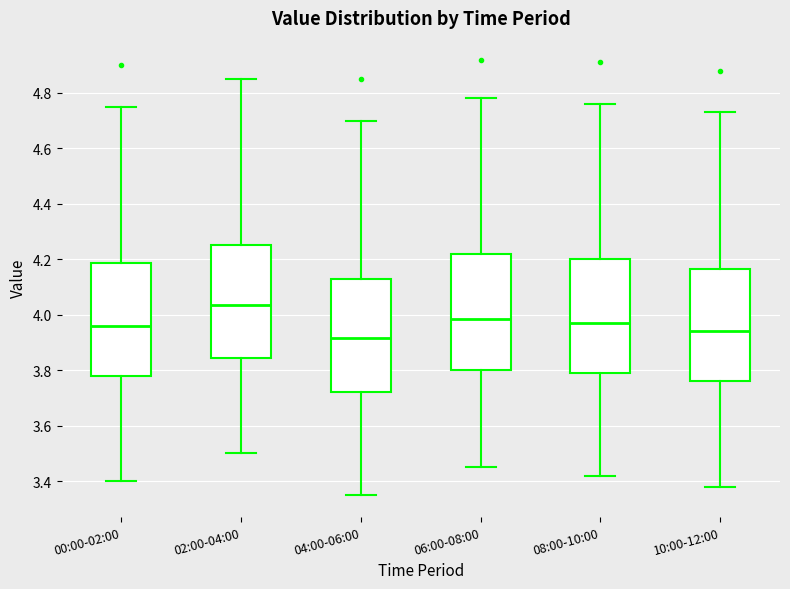

Reading left to right, read every box against the y-axis: the position of its median line, the range the box covers, and the ends of its whiskers. The values are not printed on the chart, so give them approximately, as read against the axis.

00:00-02:00: median 3.96, box 3.78 to 4.18, whiskers 3.40 to 4.76
02:00-04:00: median 4.04, box 3.84 to 4.26, whiskers 3.50 to 4.86
04:00-06:00: median 3.92, box 3.72 to 4.12, whiskers 3.36 to 4.70
06:00-08:00: median 3.98, box 3.80 to 4.22, whiskers 3.46 to 4.78
08:00-10:00: median 3.98, box 3.80 to 4.20, whiskers 3.42 to 4.76
10:00-12:00: median 3.94, box 3.76 to 4.16, whiskers 3.38 to 4.74